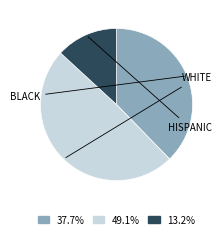

What is the ratio of the value at 37.7% to the value at 13.2%?

2.9